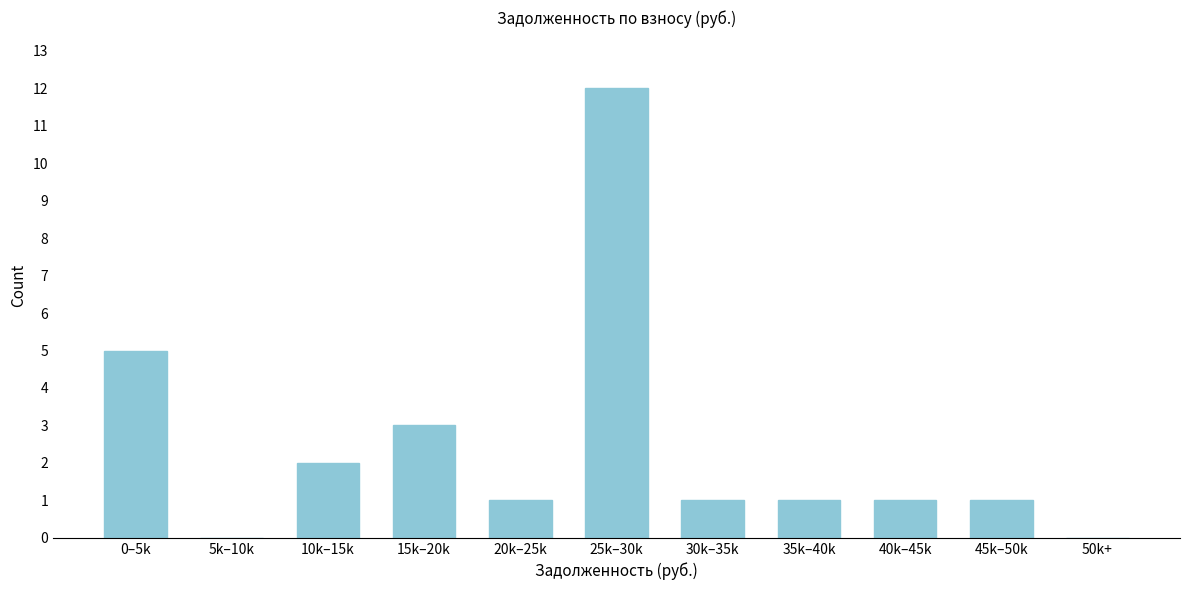

Reading left to right, list all the values displayed in this chart.

0–5k=5	5k–10k=0	10k–15k=2	15k–20k=3	20k–25k=1	25k–30k=12	30k–35k=1	35k–40k=1	40k–45k=1	45k–50k=1	50k+=0